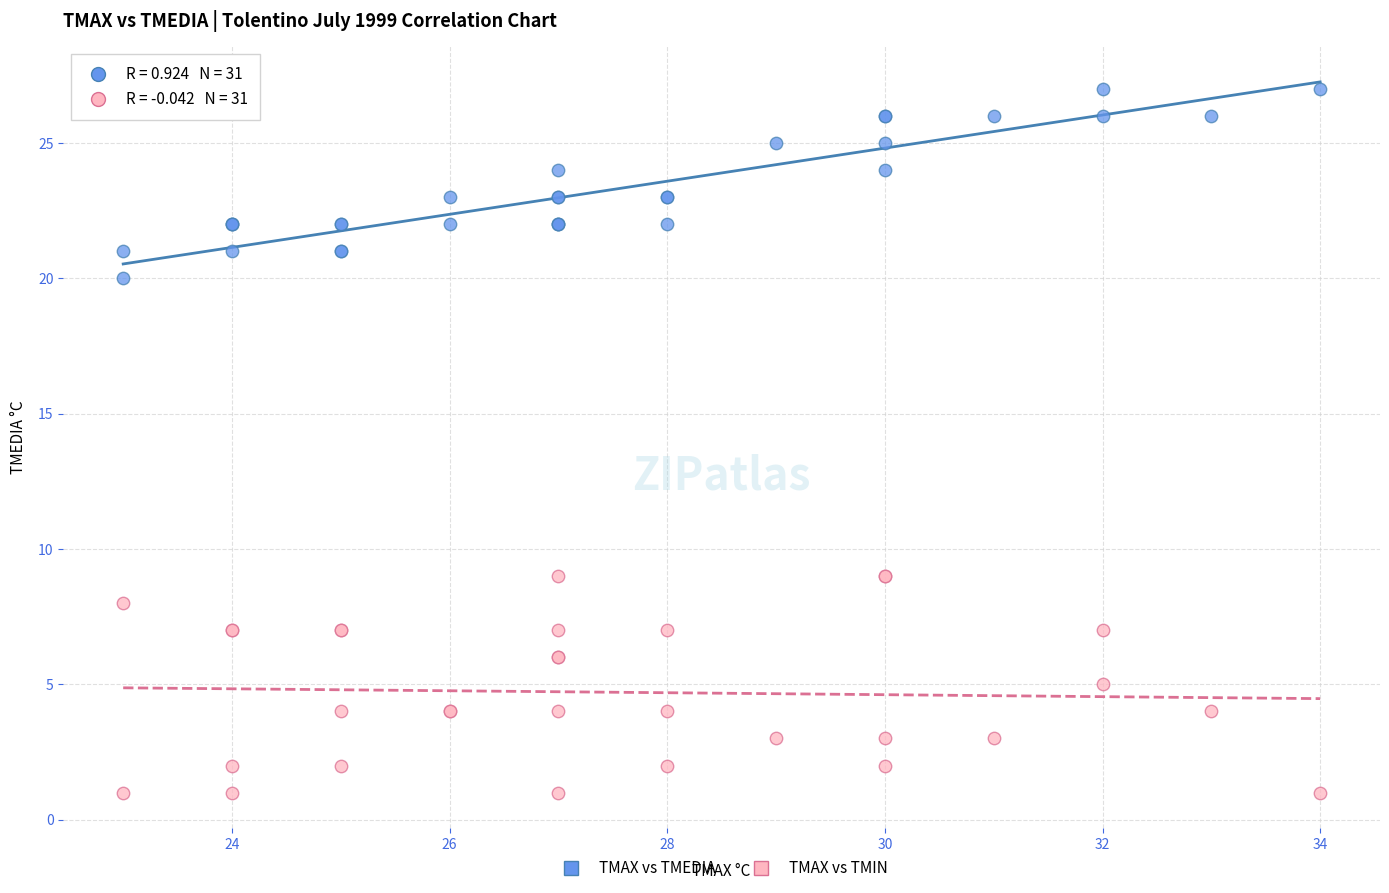

Which series reaches the maximum Y coordinate?

TMAX vs TMEDIA